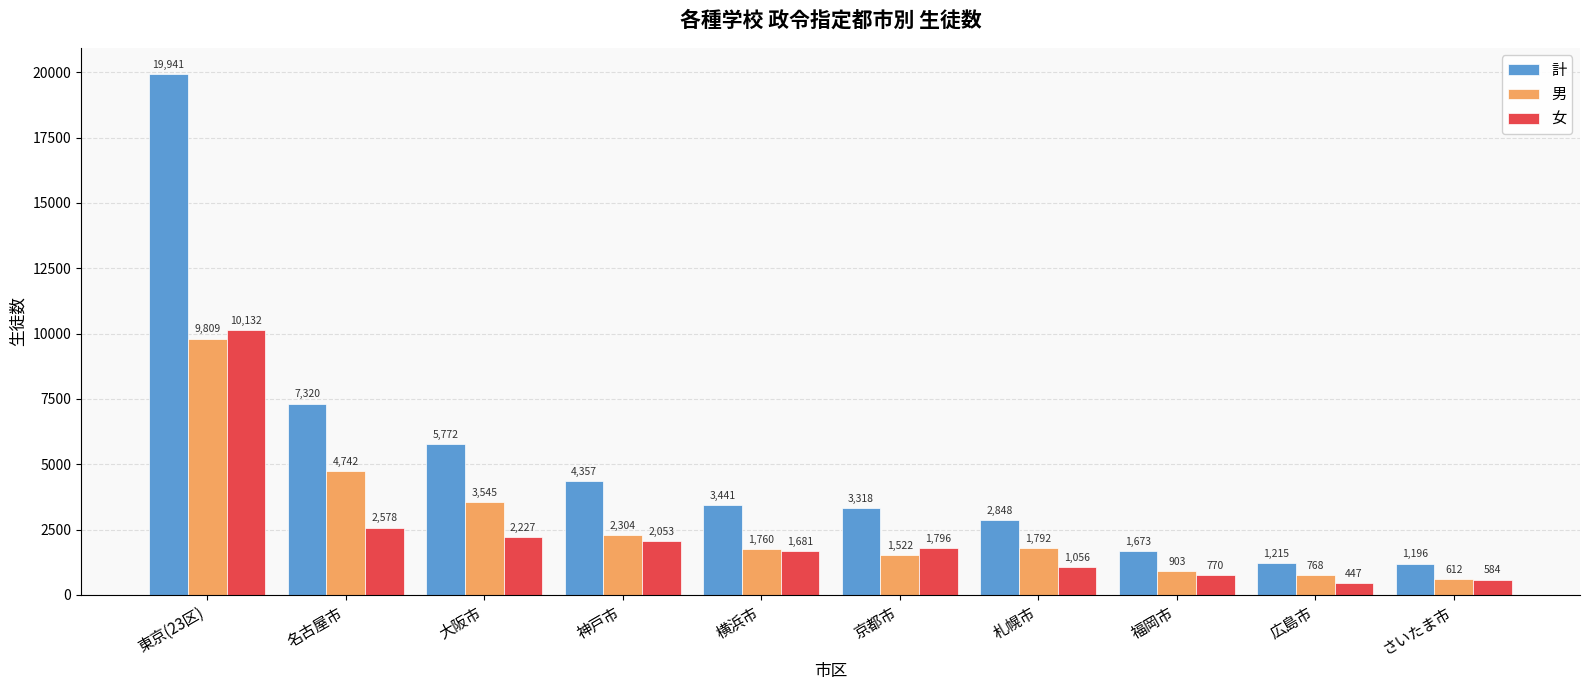

What is the difference between the maximum and second lowest values in the 計 series?

18726